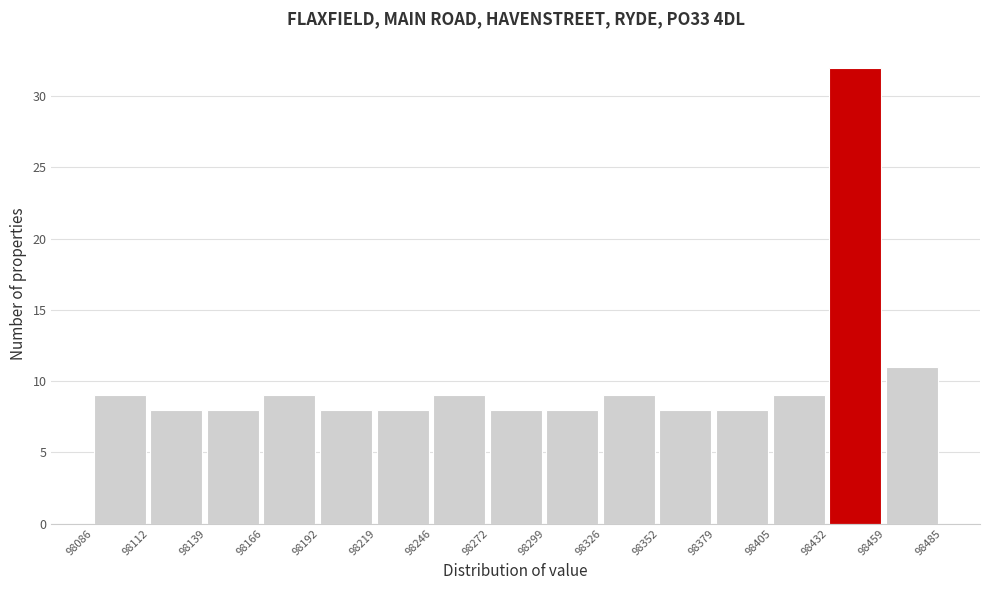

Which range on the x-axis has the tallest bar?

98432 to 98459